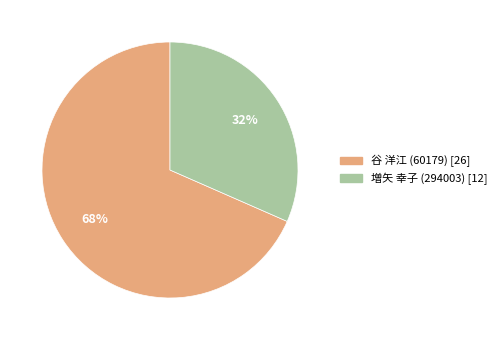

Between 谷 洋江 (60179) and 増矢 幸子 (294003), which is larger?

谷 洋江 (60179)